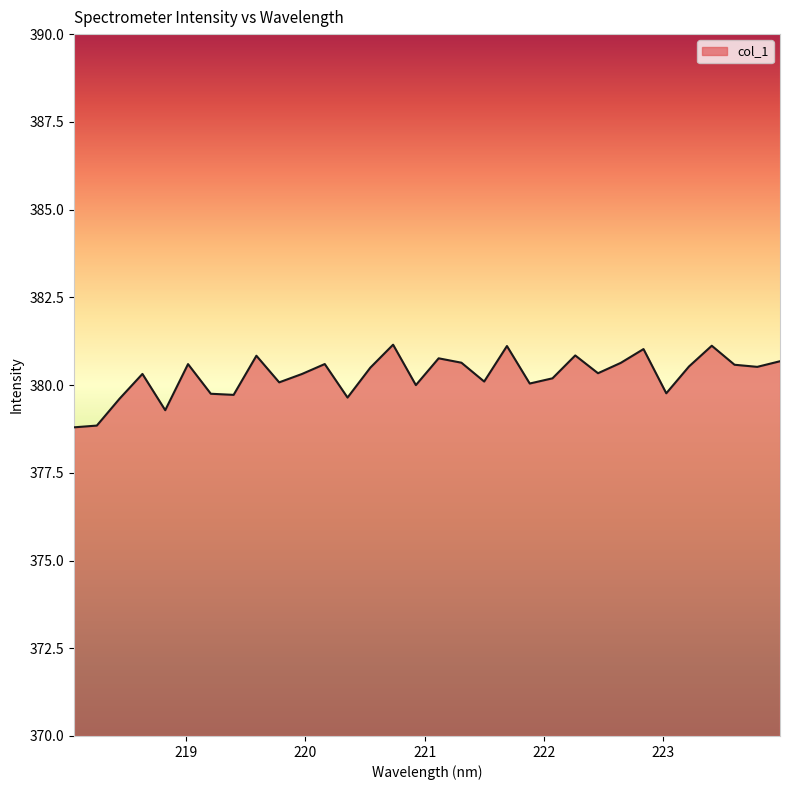

Does the chart have visible grid lines?

No